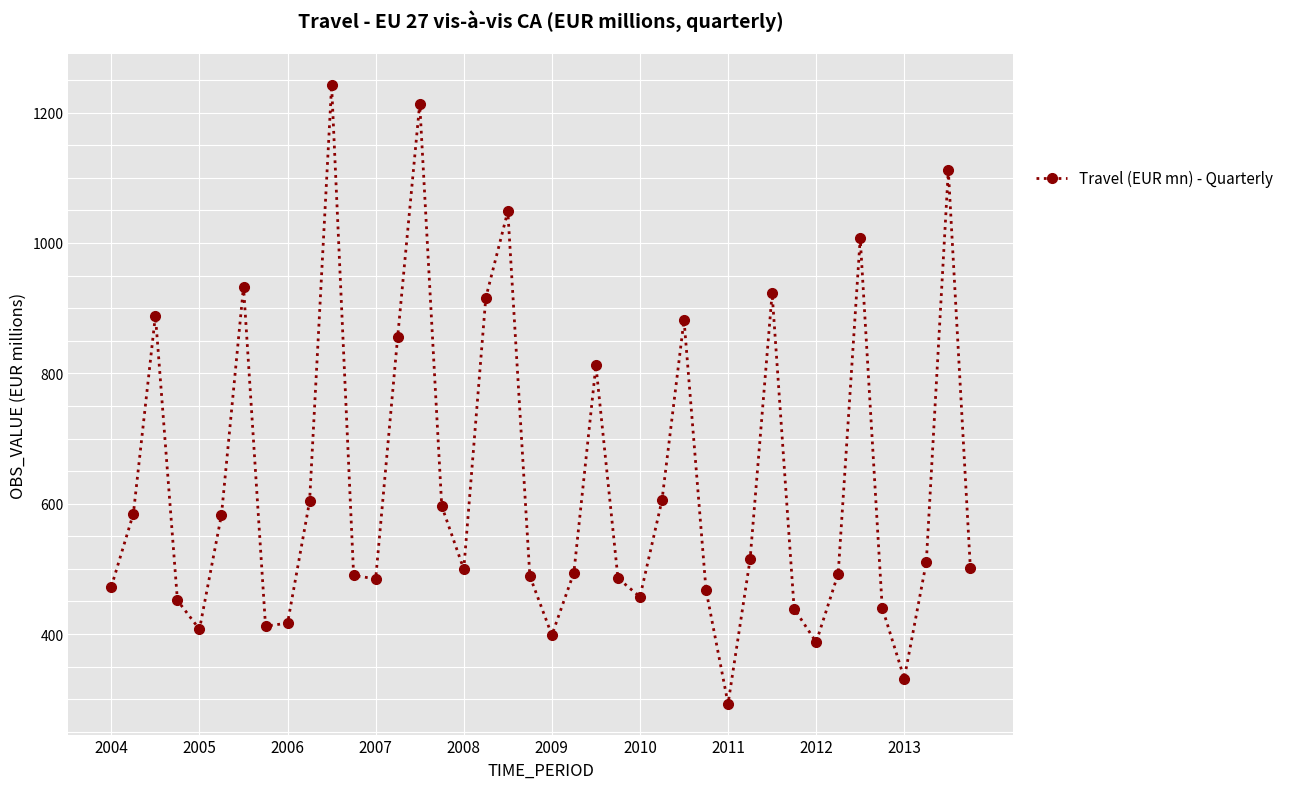

What is the difference between the second highest and minimum values?

920.4